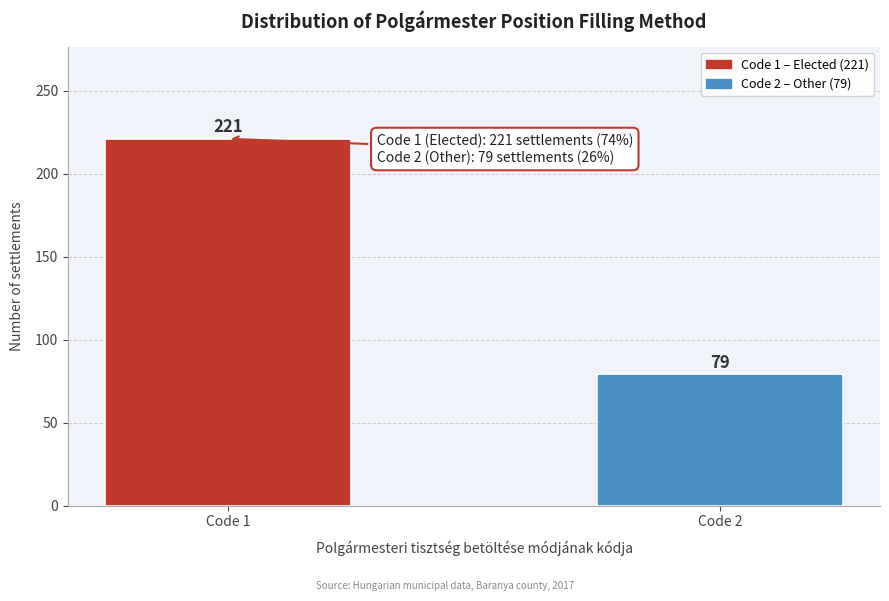

Reading left to right, extract all data points from this chart.

221	79